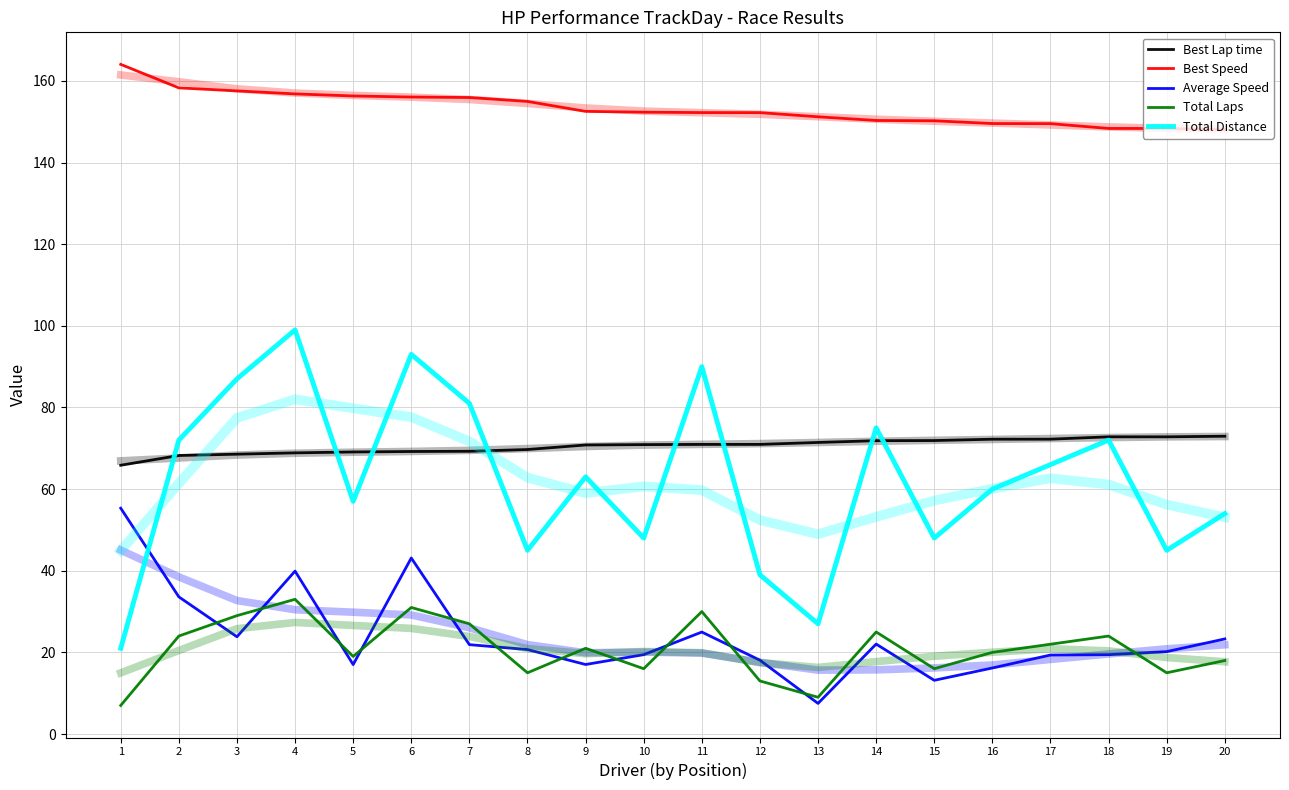

What is the spread (max minus min) of values at 7?

134.0